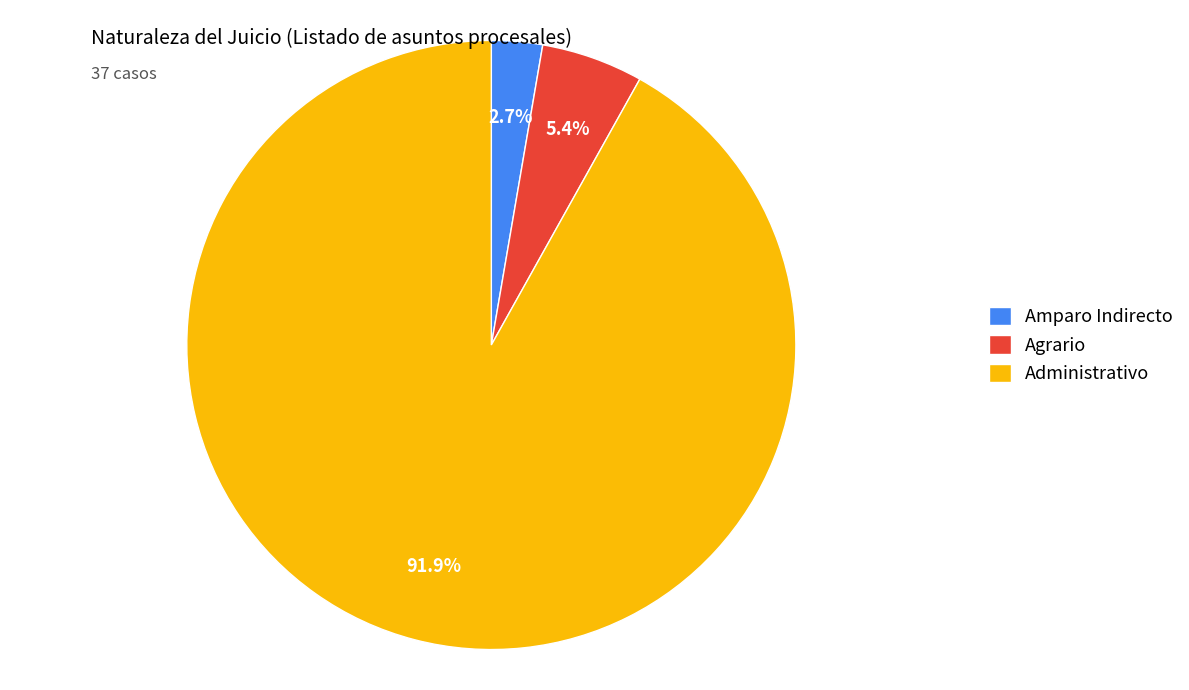

What is the majority slice?

Administrativo